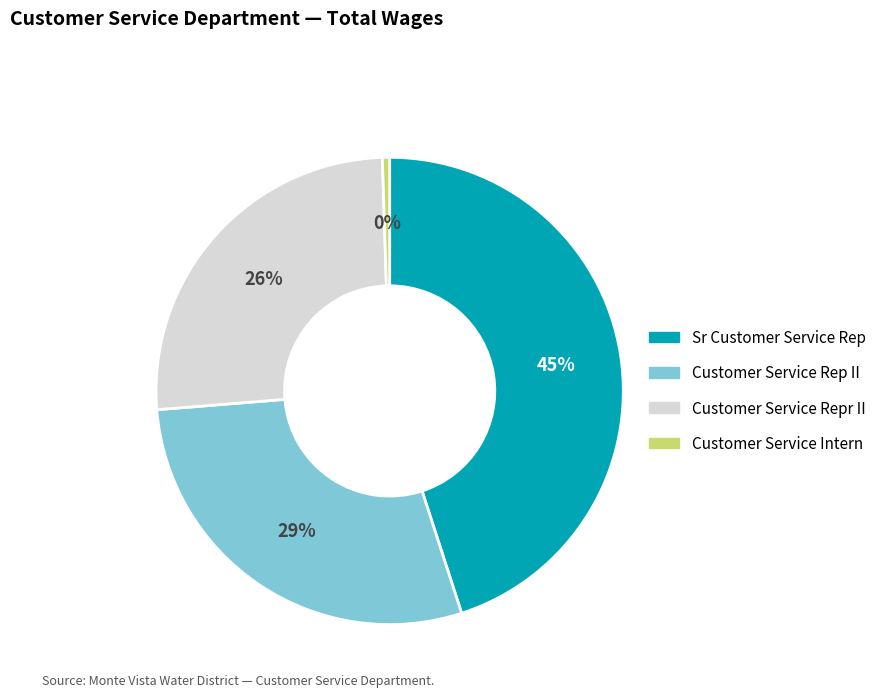

To the nearest percent, what is the difference between the largest and smallest slice percentages?

45%